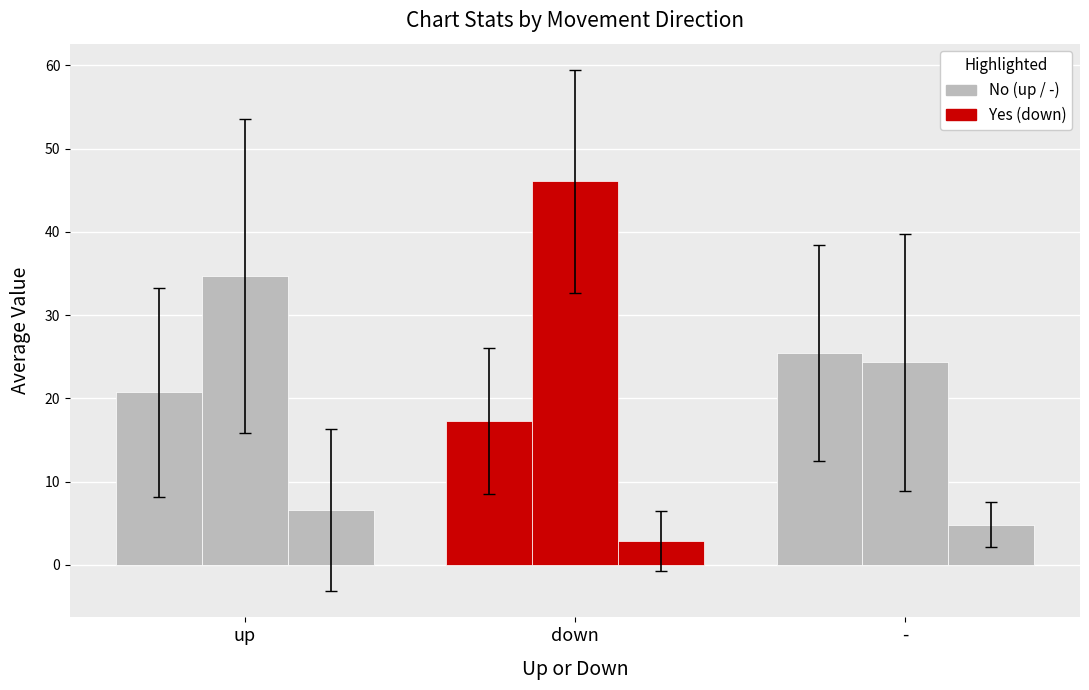

At which category does the chart reach its peak across all series?

down